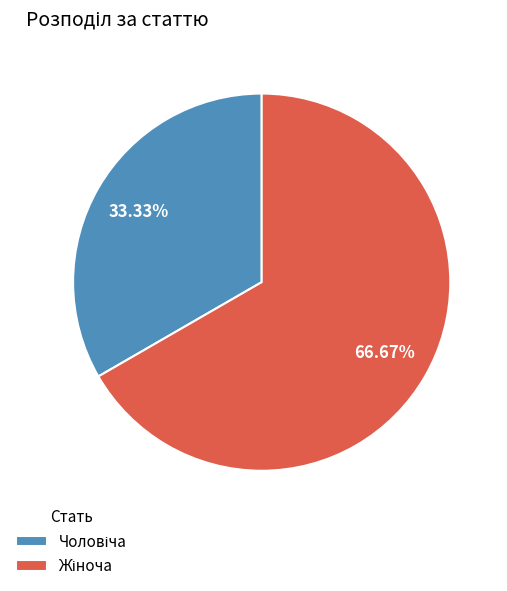

Is there any slice that represents more than half of the pie?

Yes